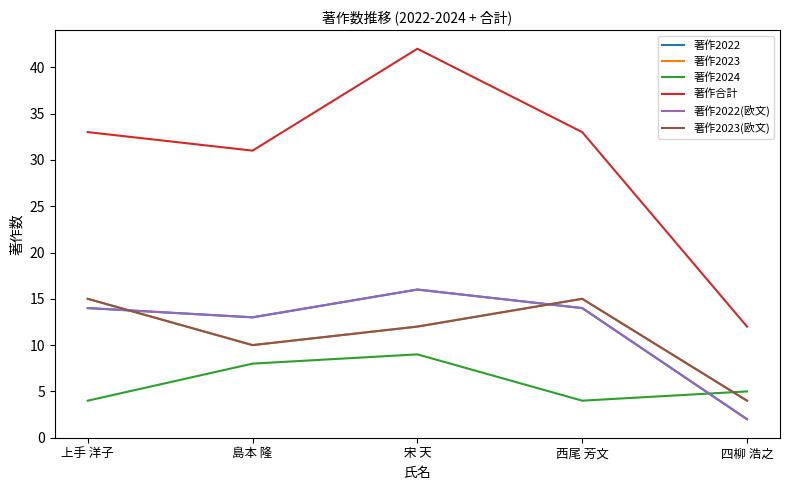

Does the chart display data point markers on the line(s)?

No